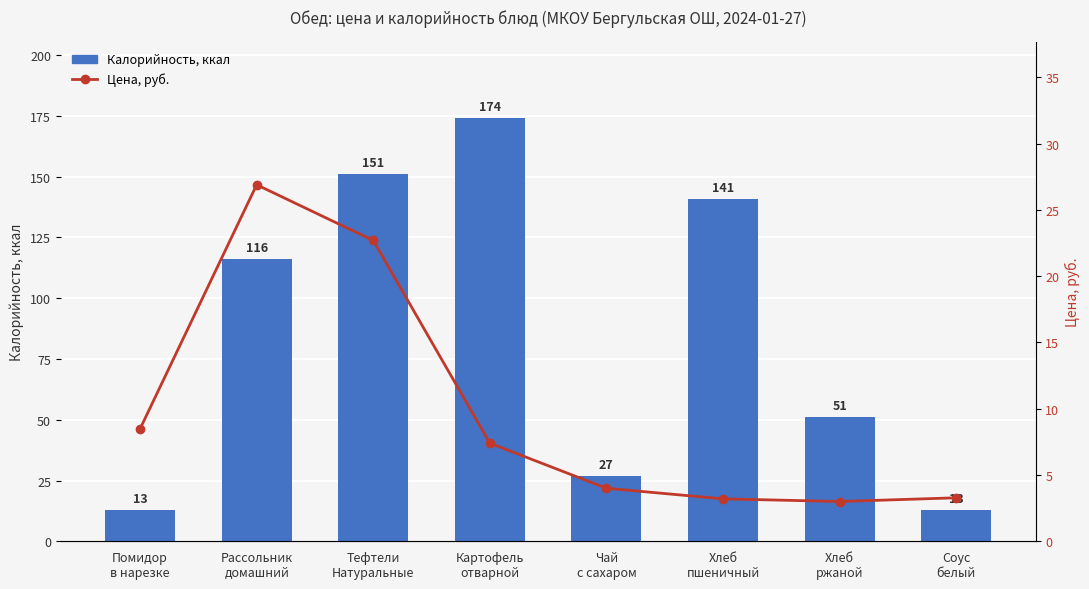

At which label does Цена, руб. reach its peak?

Рассольник
домашний